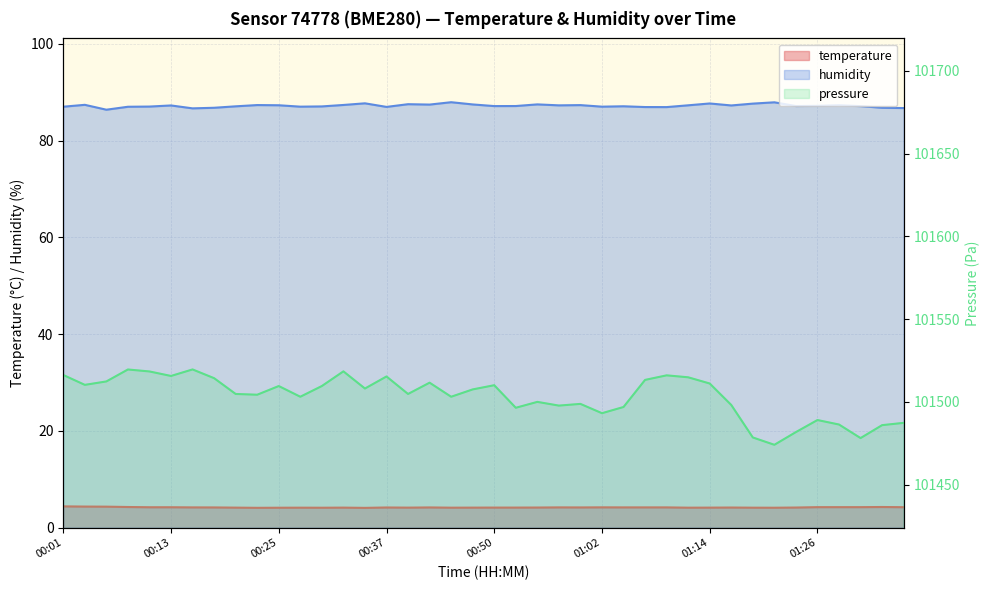

What is the highest value of the humidity series?

87.9